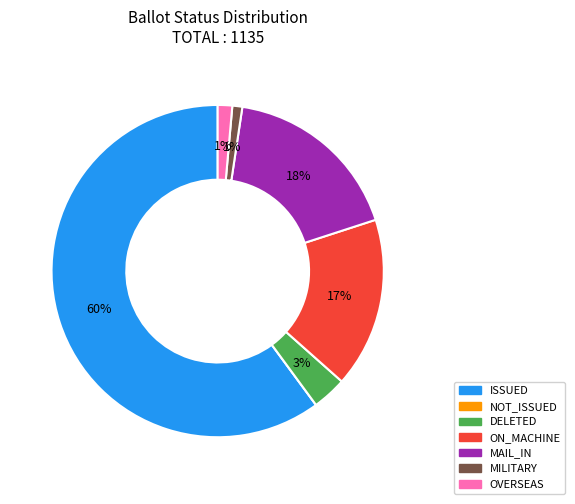

Which slice is the largest?

ISSUED